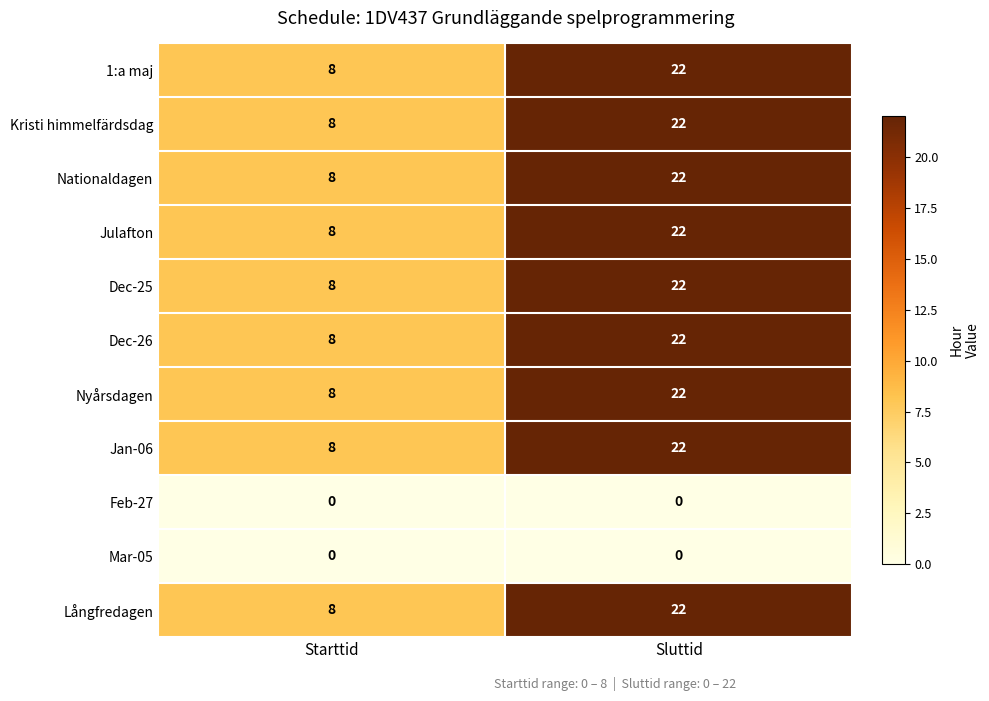

What is the difference between the highest and lowest values at Starttid?

8